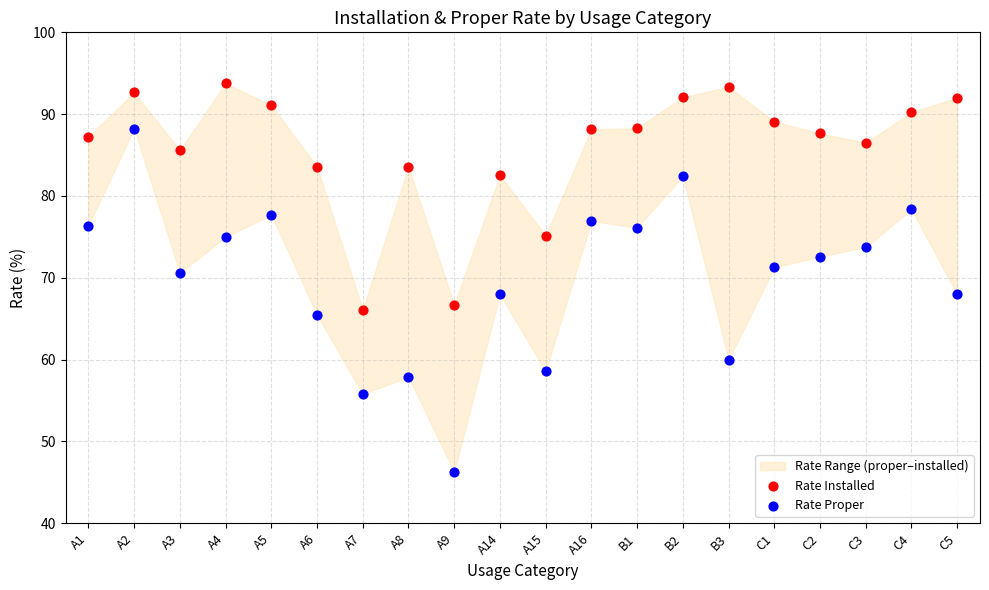

Which series contains the lowest Y value?

Rate Proper